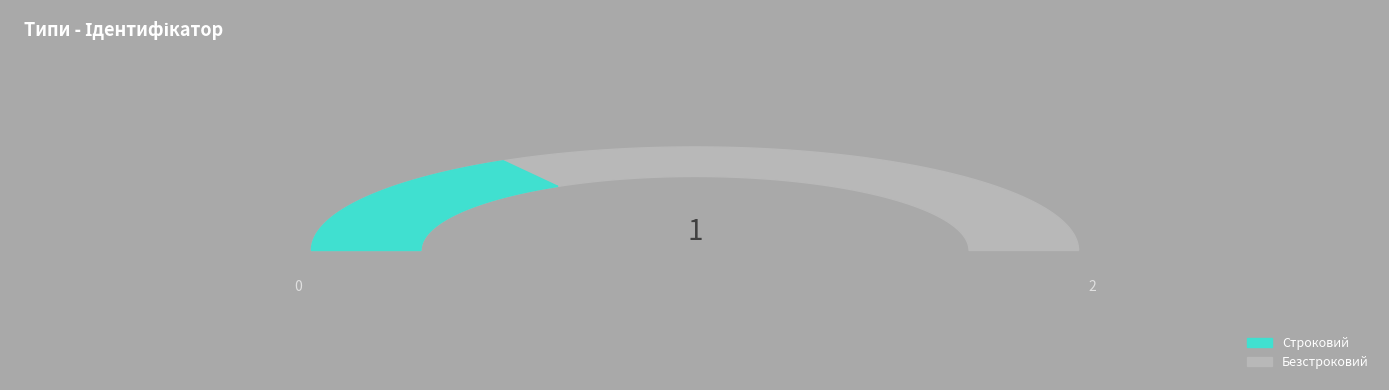

Is there any slice that represents more than half of the pie?

Yes